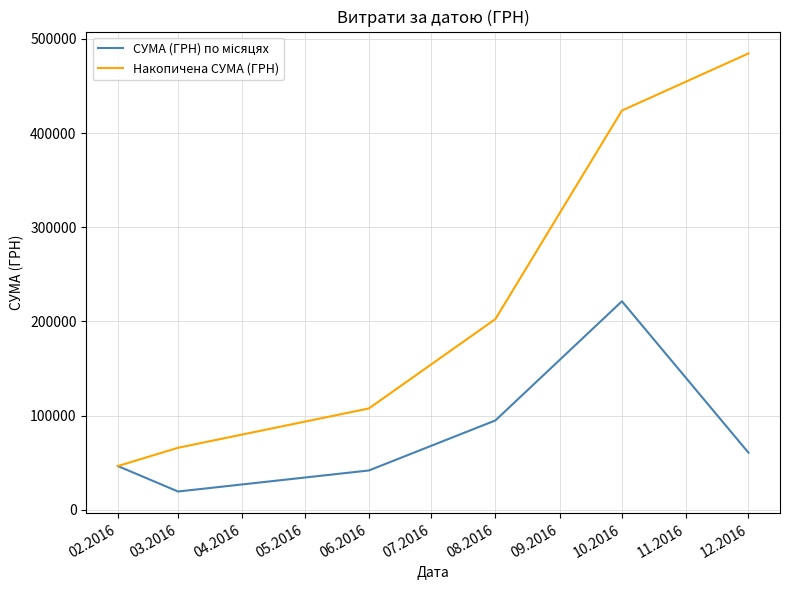

What is the spread (max minus min) of values at 12.2016?

423834.4